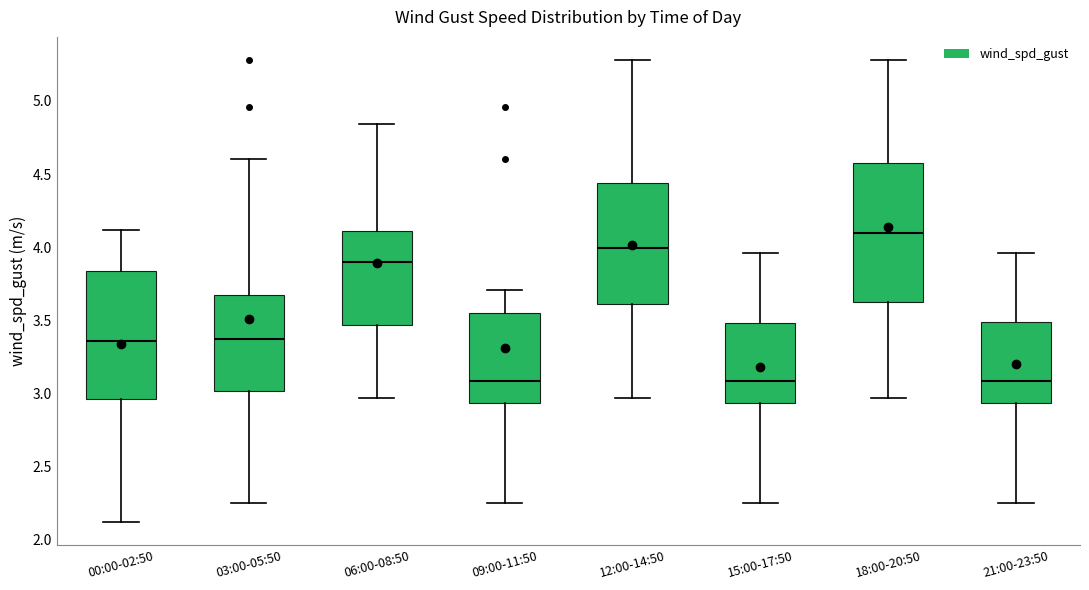

Comparing the boxes themselves (not the whiskers), which one is the tallest?

18:00-20:50